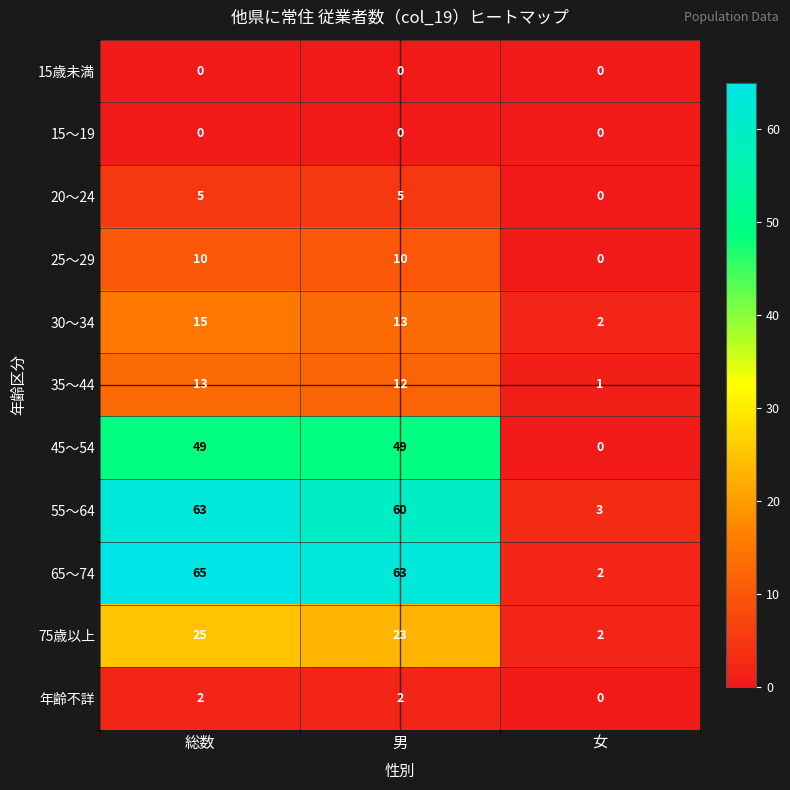

At which category is the sum across all series the highest?

総数